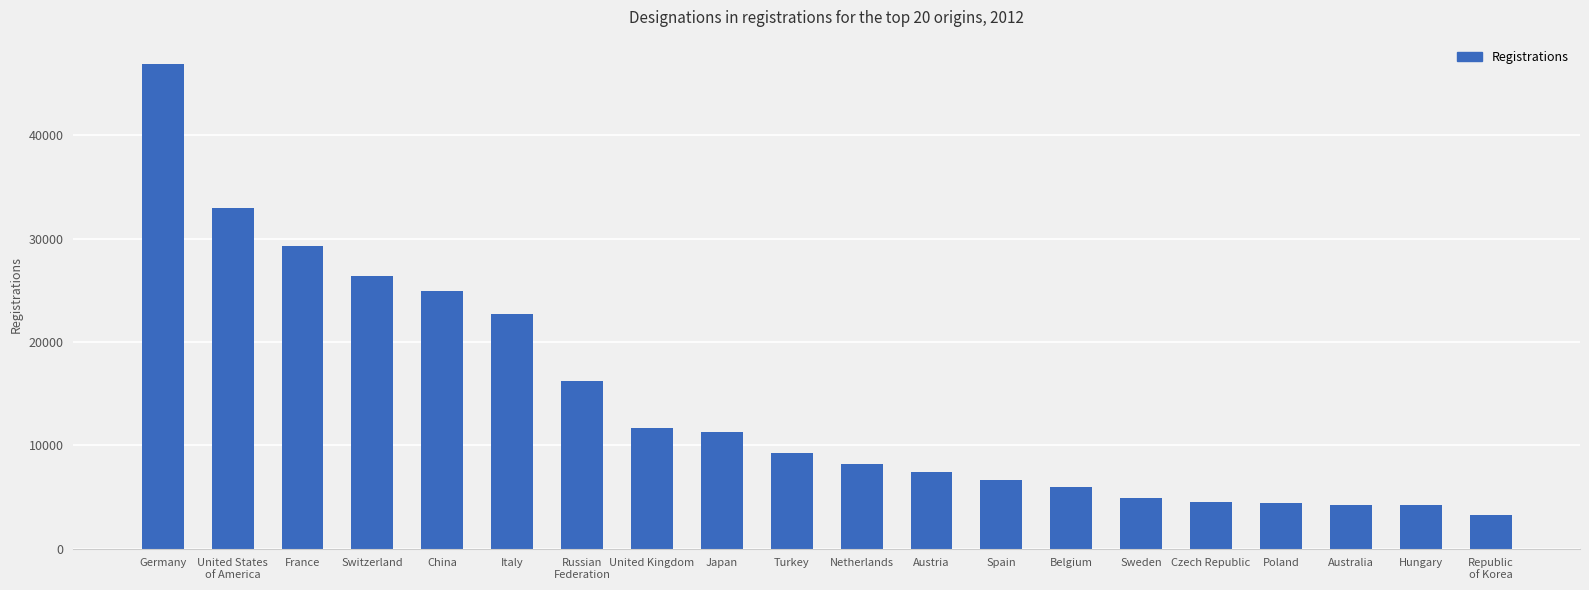

What is the change in value from Belgium to Republic
of Korea?

-2706